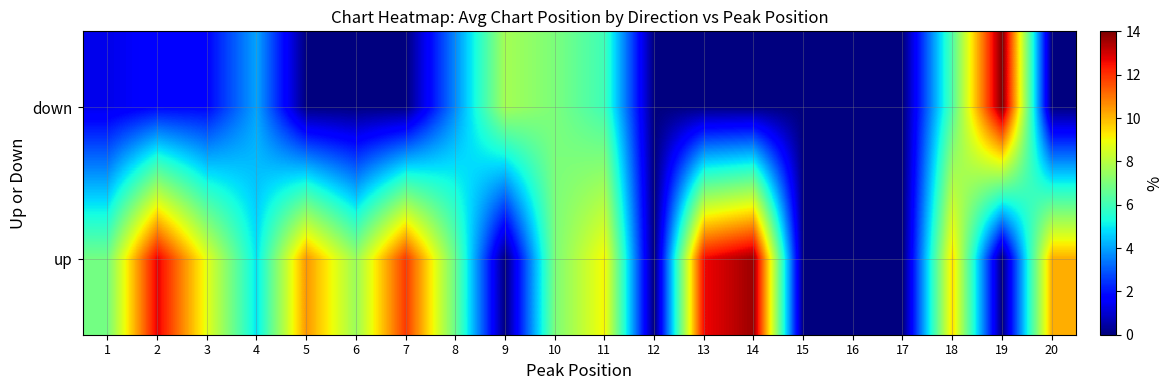

How many values in the up series exceed 7?

10